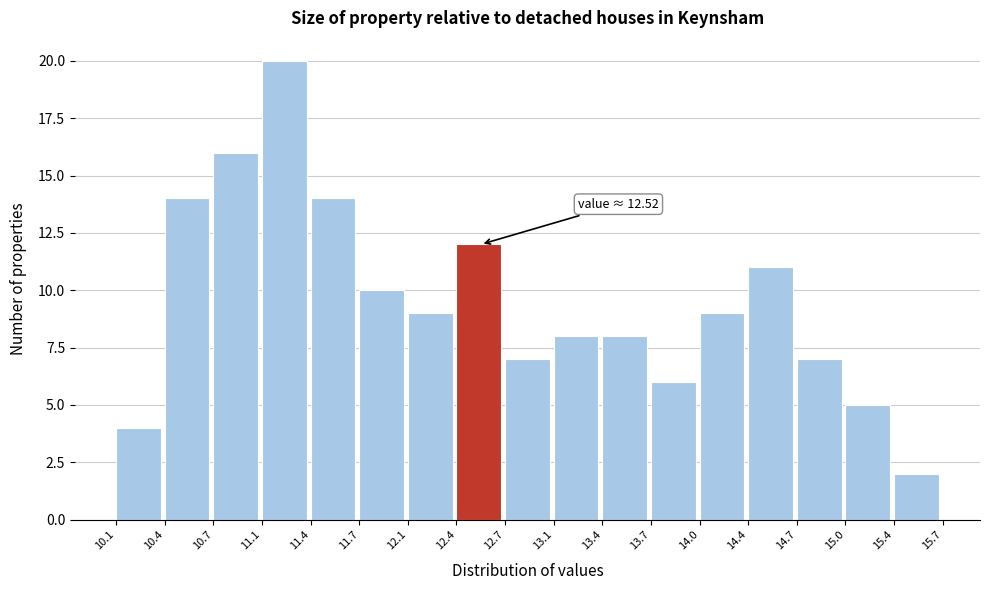

Which range on the x-axis has the tallest bar?

11.1 to 11.4